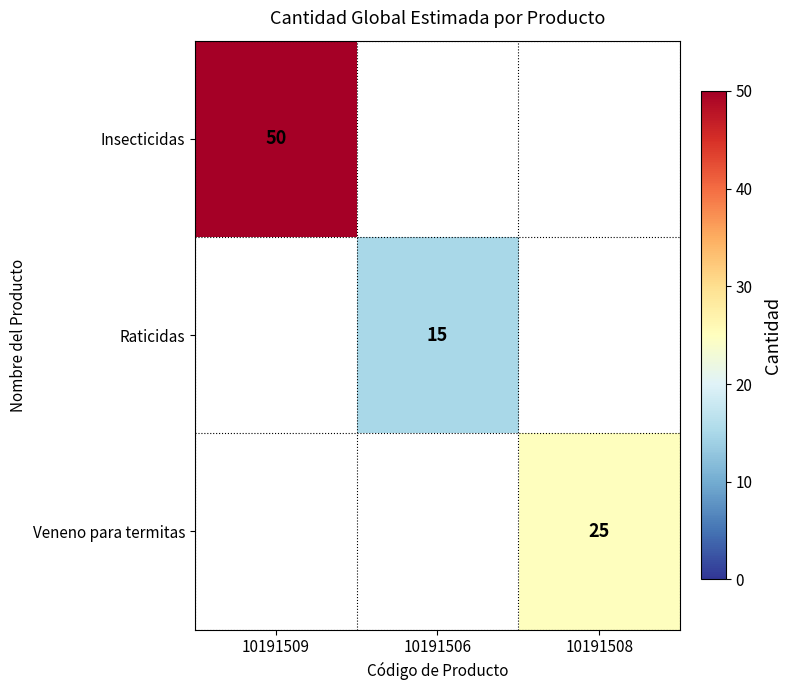

Is it true that Veneno para termitas equals 25 at 10191508?

True